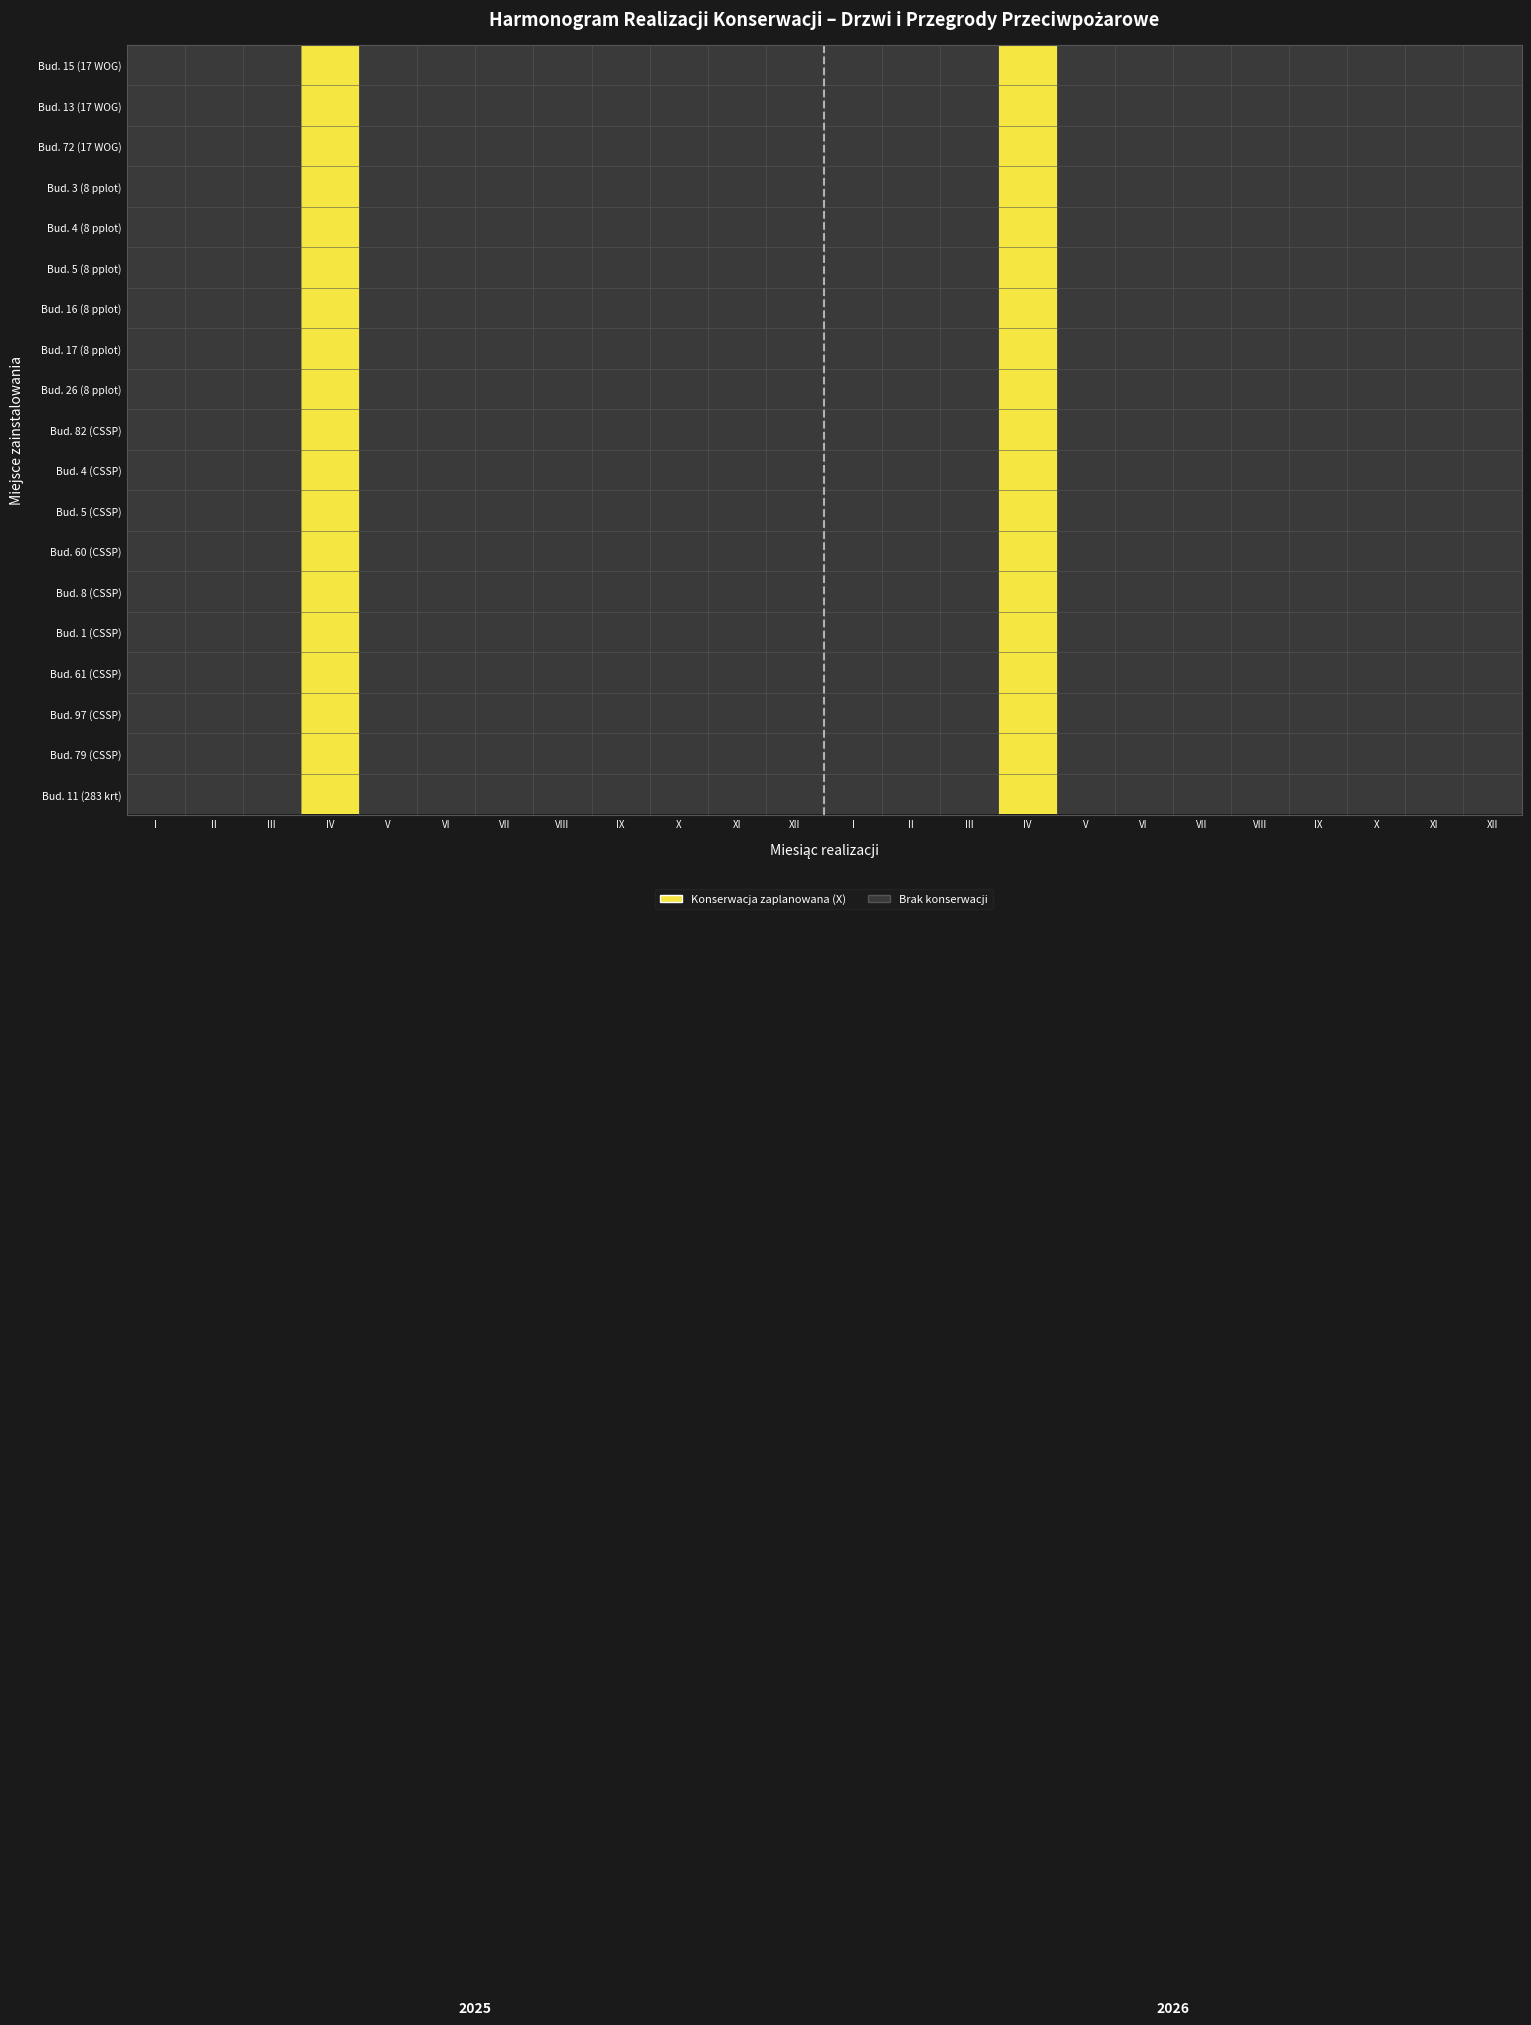

At VIII, list the series in order from smallest to largest.

Bud. 15 (17 WOG), Bud. 13 (17 WOG), Bud. 72 (17 WOG), Bud. 3 (8 pplot), Bud. 4 (8 pplot), Bud. 5 (8 pplot), Bud. 16 (8 pplot), Bud. 17 (8 pplot), Bud. 26 (8 pplot), Bud. 82 (CSSP), Bud. 4 (CSSP), Bud. 5 (CSSP), Bud. 60 (CSSP), Bud. 8 (CSSP), Bud. 1 (CSSP), Bud. 61 (CSSP), Bud. 97 (CSSP), Bud. 79 (CSSP), Bud. 11 (283 krt)